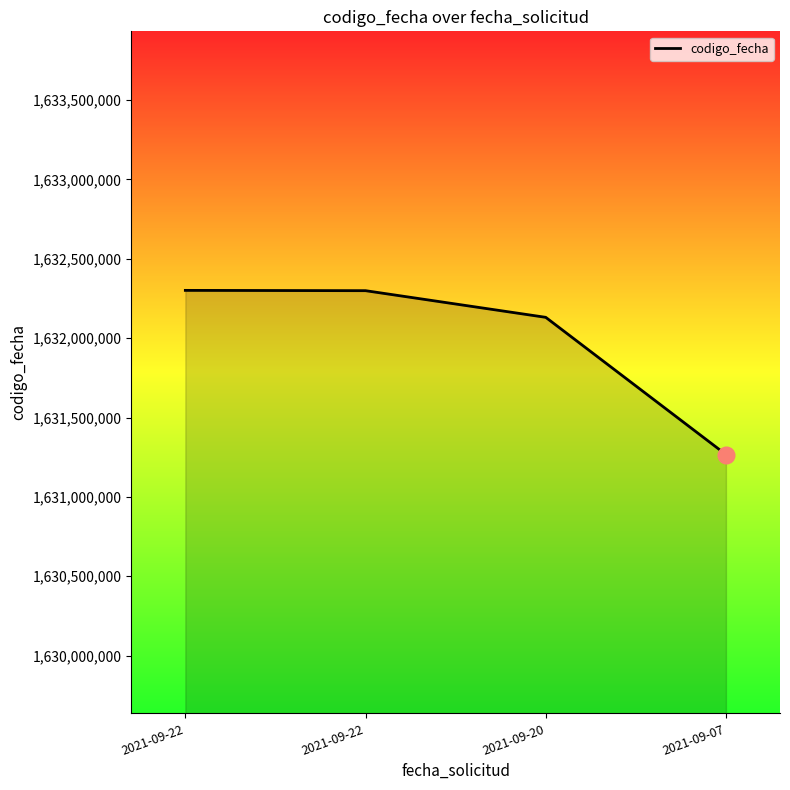

How many lines are shown in the chart?

1